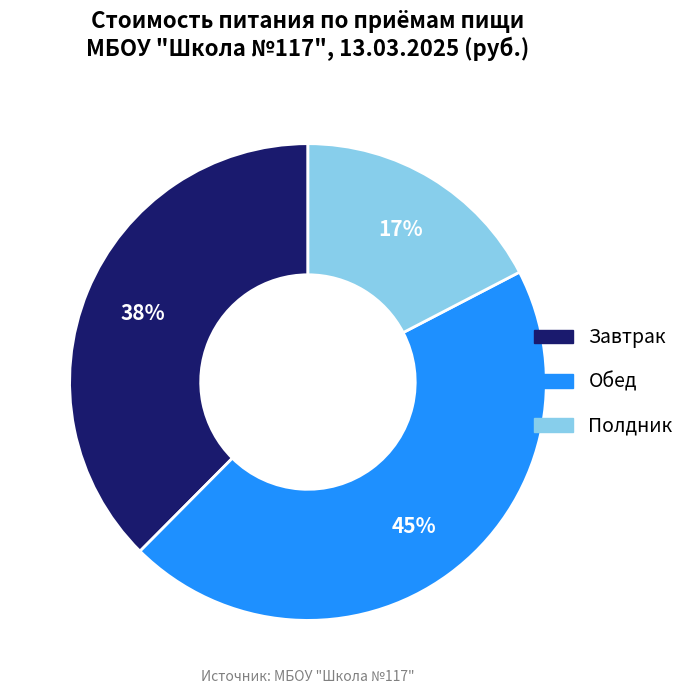

What percentage is the Обед slice, to the nearest percent?

45%